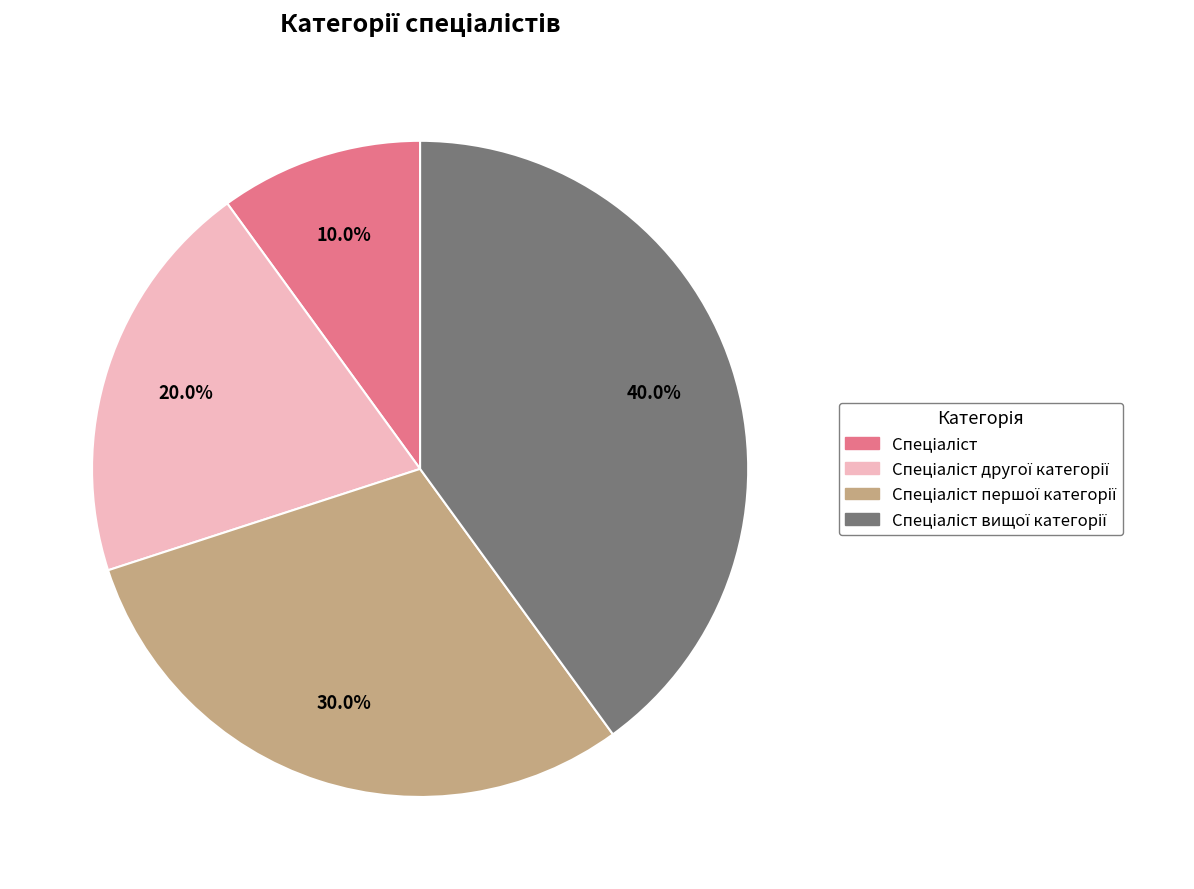

Does any single category account for the majority?

No